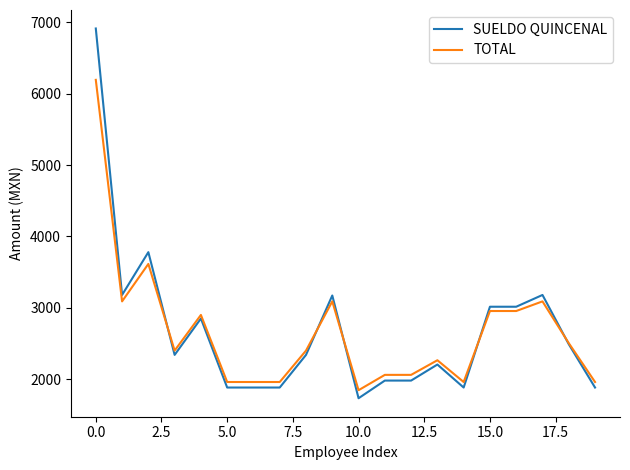

Which series has the largest range (max minus min)?

SUELDO QUINCENAL